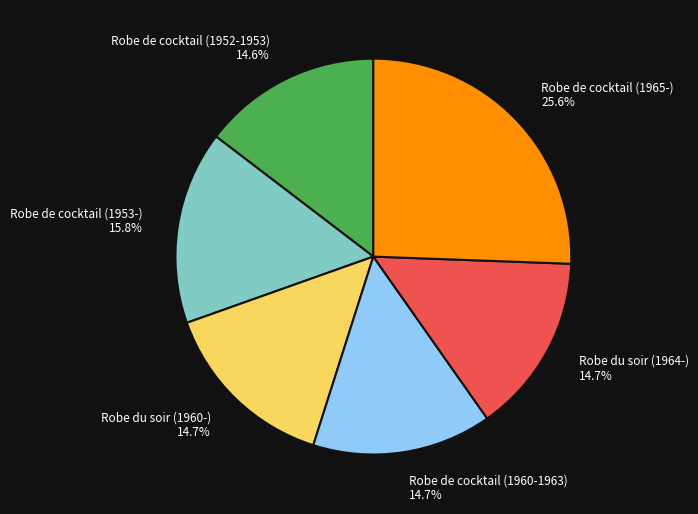

Is there any slice that represents more than half of the pie?

No